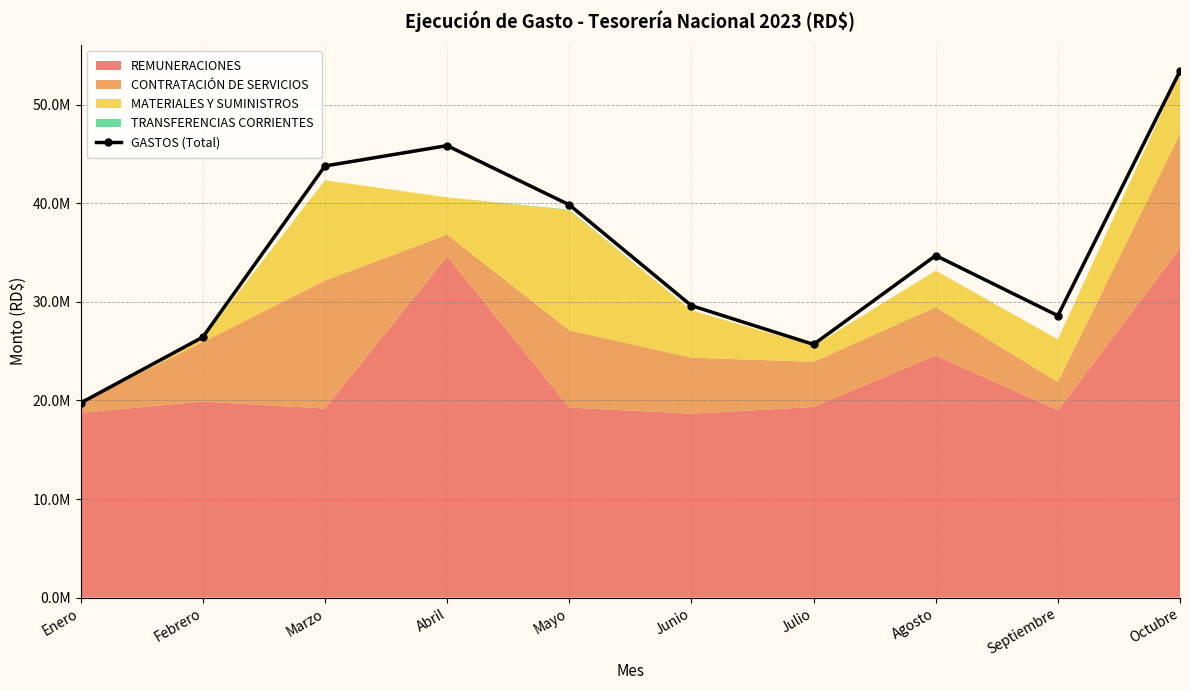

What is the value of the 3rd point from the left?

43793811.6